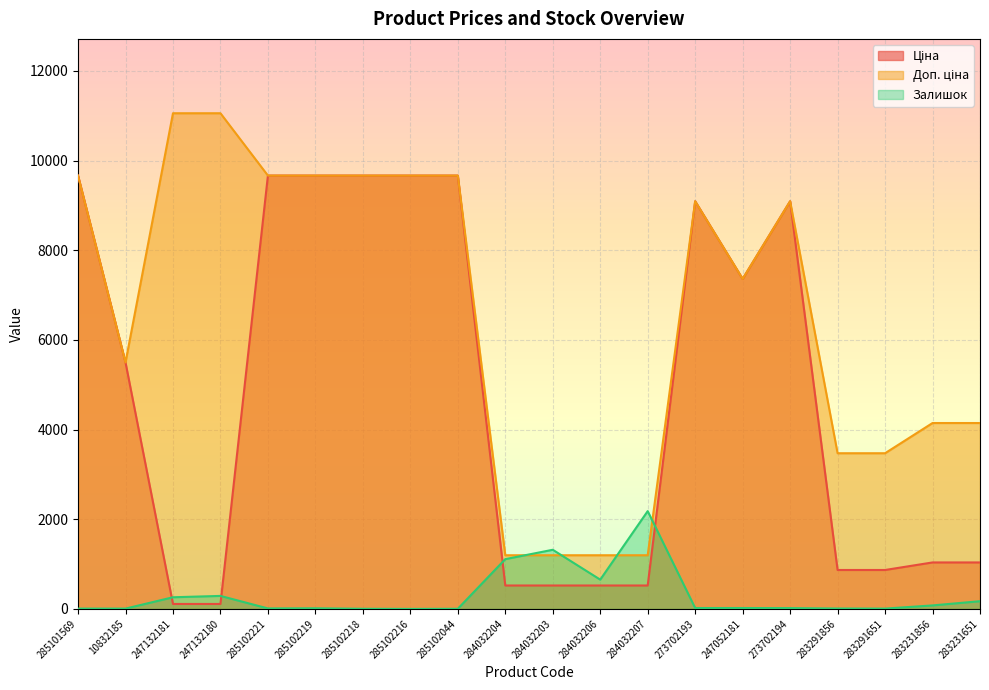

True or false: Ціна has a value of 3849.3 at 285101569.

False